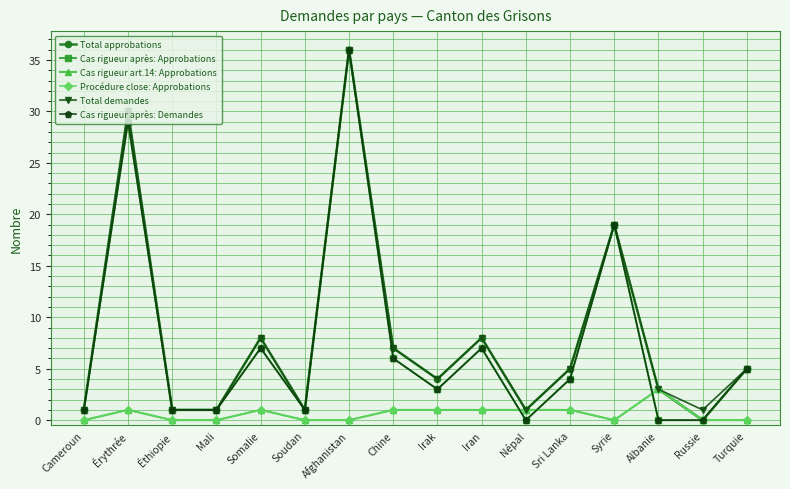

What is the difference between the highest and lowest values at Mali?

1